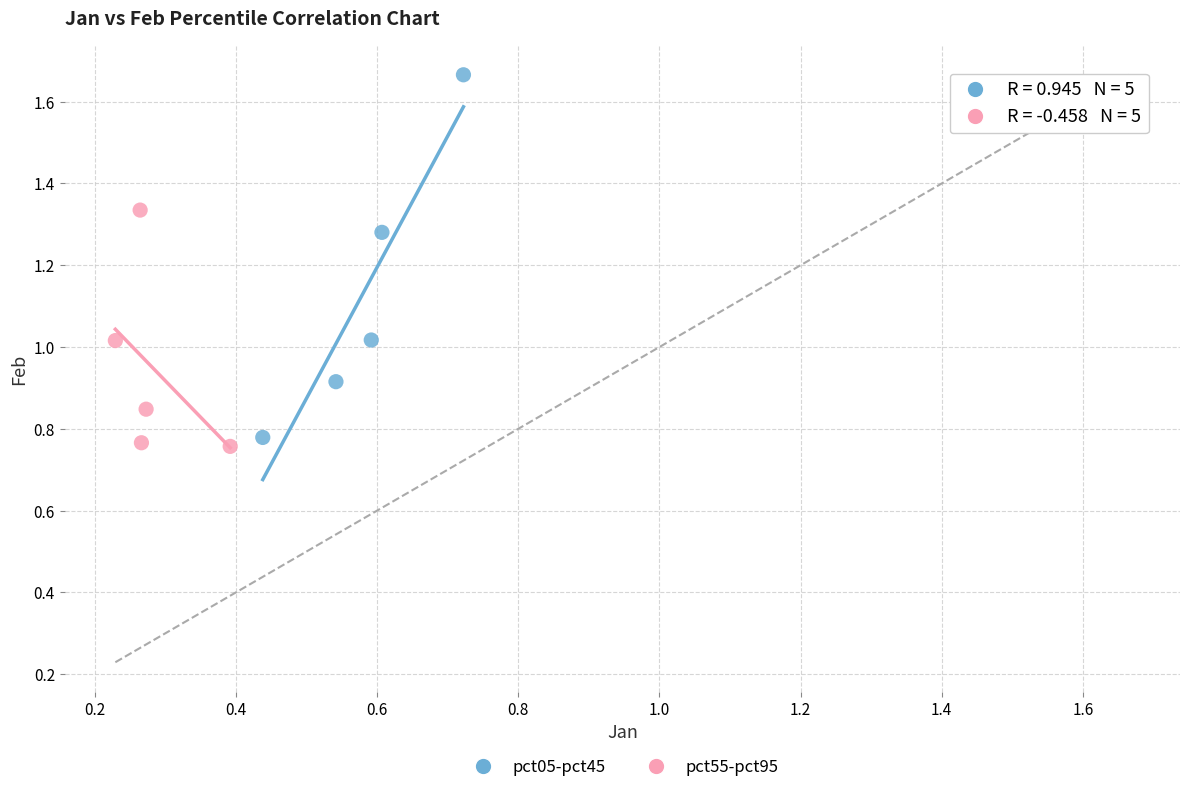

What are all the series names shown in the legend?

pct05-pct45, pct55-pct95